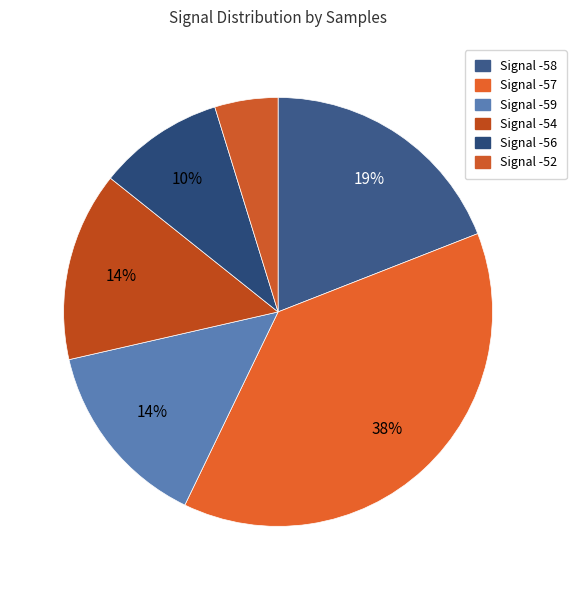

Which has a higher value, Signal -57 or Signal -54?

Signal -57